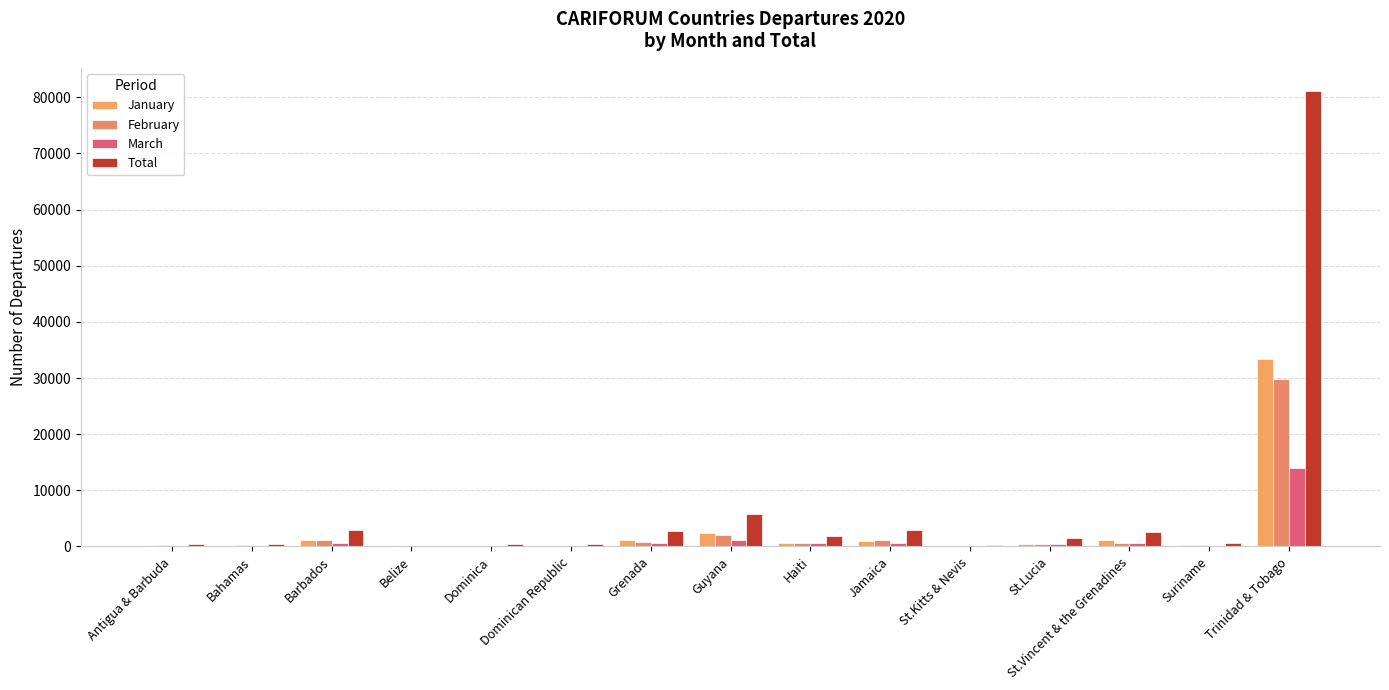

Rank the series at Belize from highest to lowest value.

Total, January, February, March